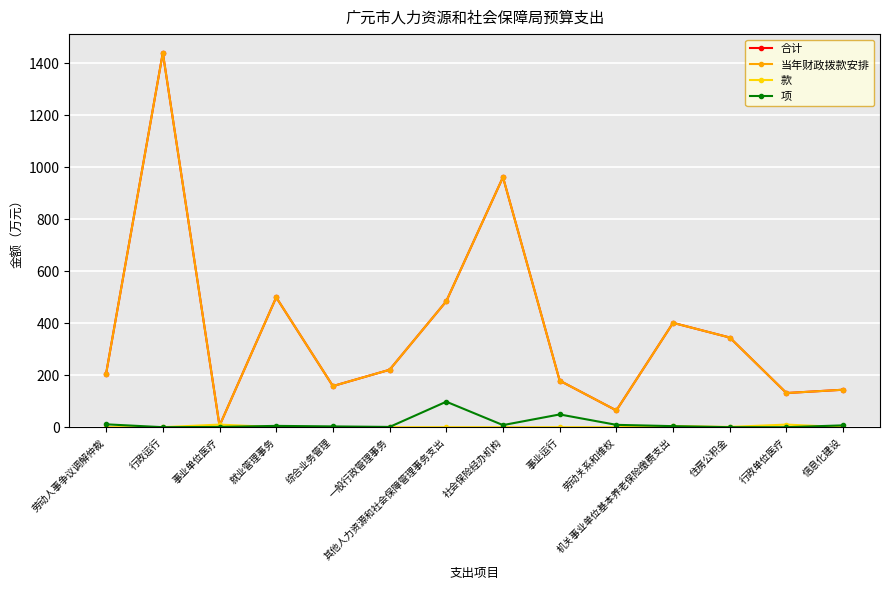

Rank the categories by 项 value from highest to lowest.

其他人力资源和社会保障管理事务支出, 事业运行, 劳动人事争议调解仲裁, 劳动关系和维权, 社会保险经办机构, 信息化建设, 就业管理事务, 机关事业单位基本养老保险缴费支出, 综合业务管理, 事业单位医疗, 一般行政管理事务, 行政运行, 住房公积金, 行政单位医疗